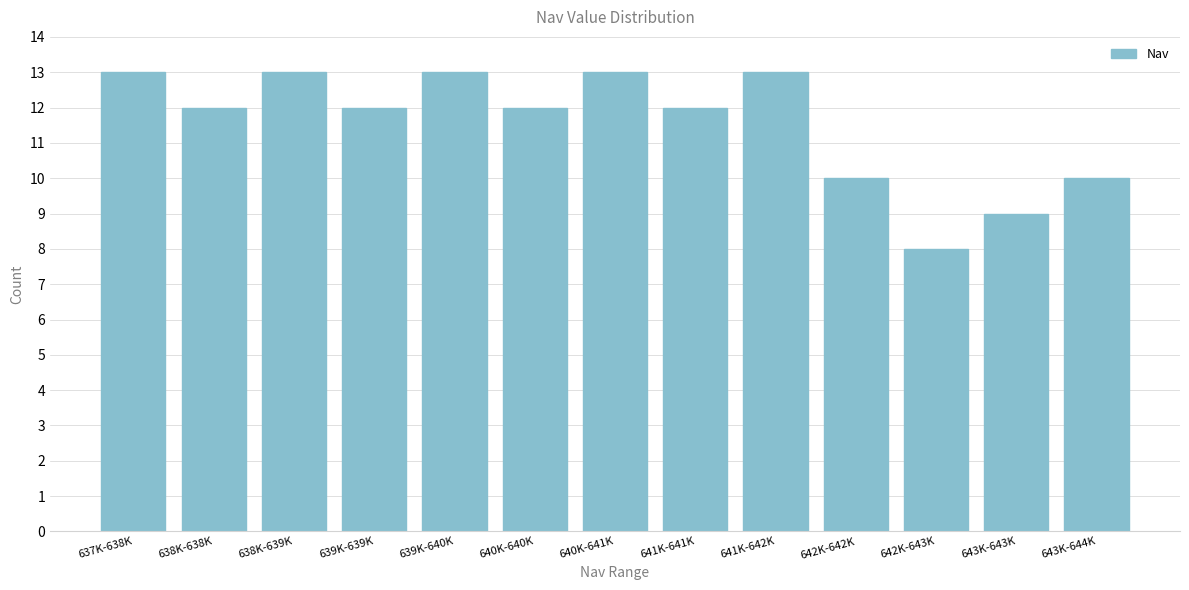

Reading left to right, what are all the values shown in this chart?

637K-638K=13	638K-638K=12	638K-639K=13	639K-639K=12	639K-640K=13	640K-640K=12	640K-641K=13	641K-641K=12	641K-642K=13	642K-642K=10	642K-643K=8	643K-643K=9	643K-644K=10